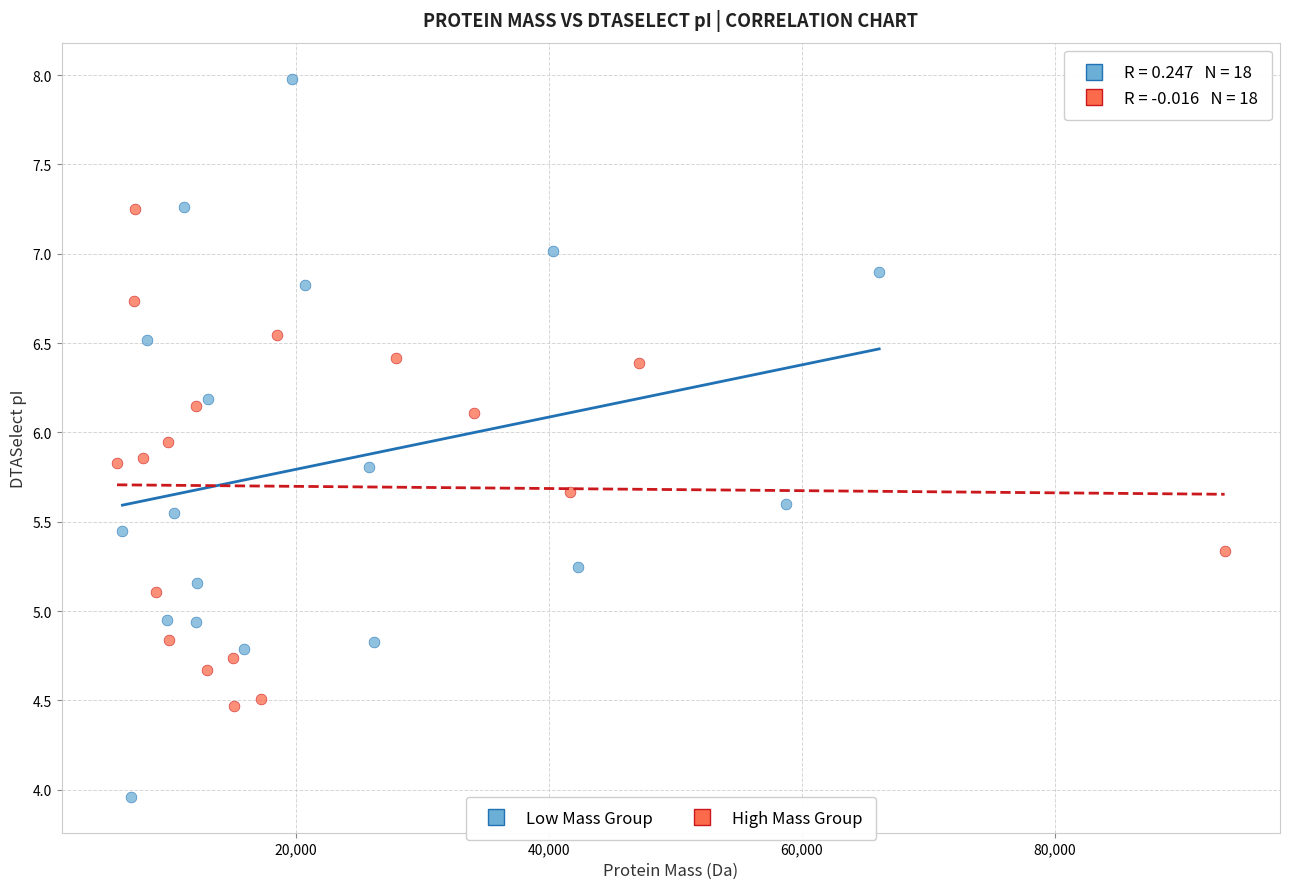

What are all the series names shown in the legend?

Low Mass Group, High Mass Group